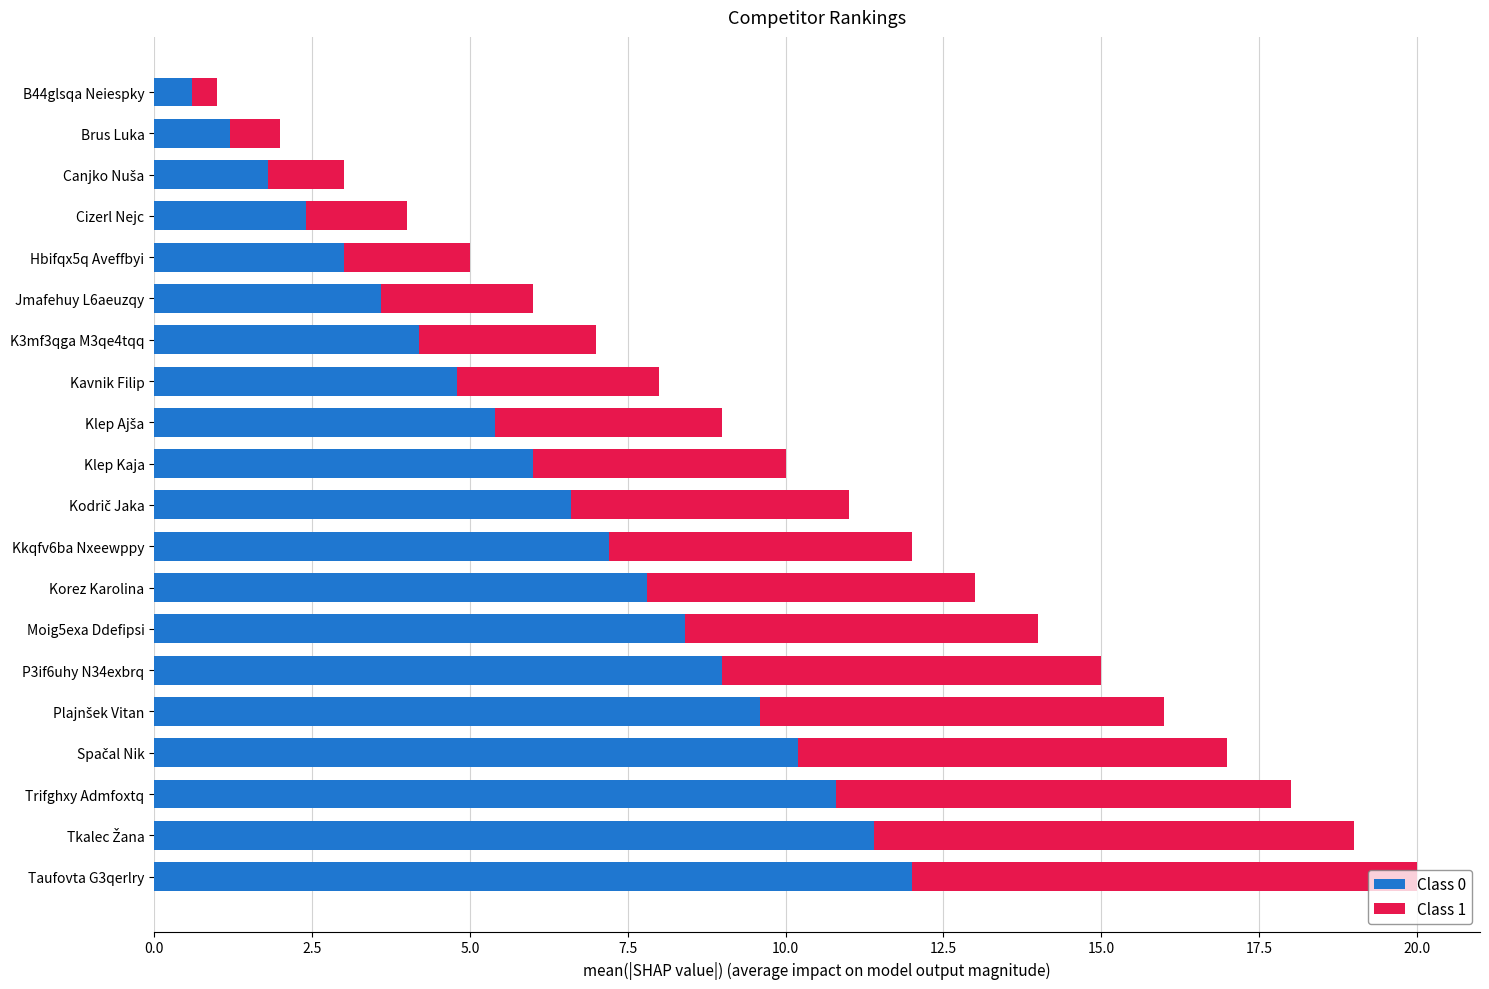

What is the difference between the maximum and minimum values in the Class 0 series?

11.4